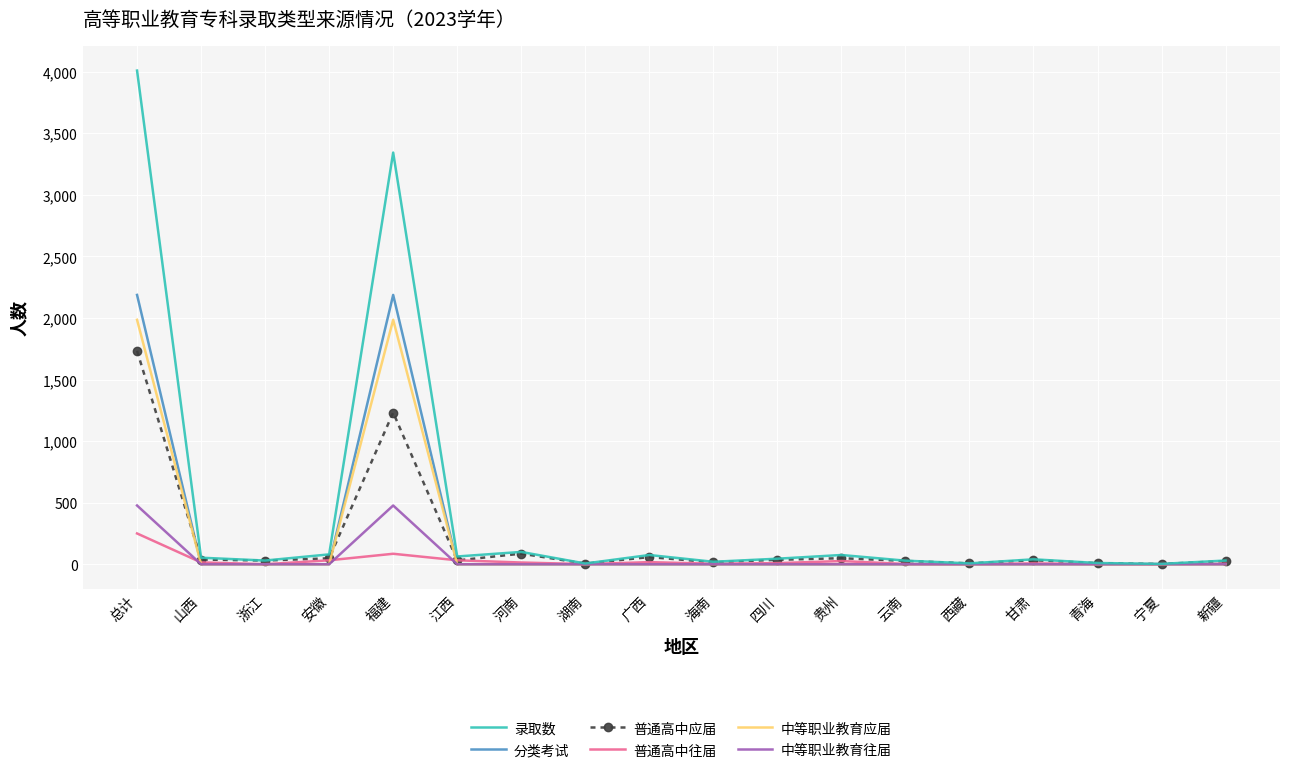

Which series has the largest total across all categories?

录取数